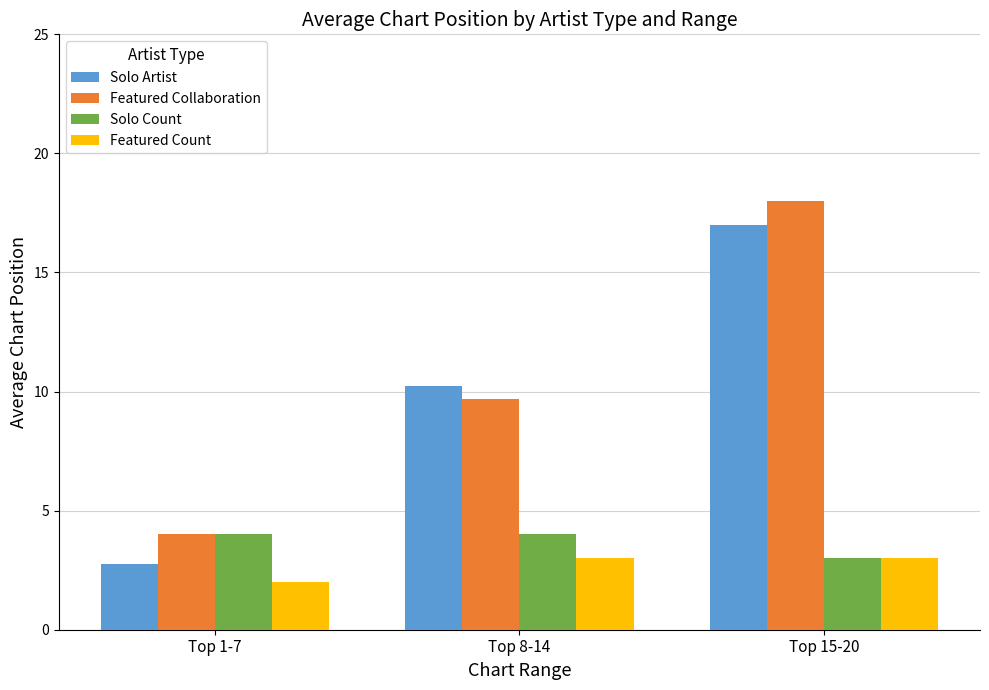

What is the spread (max minus min) of values at Top 15-20?

15.0